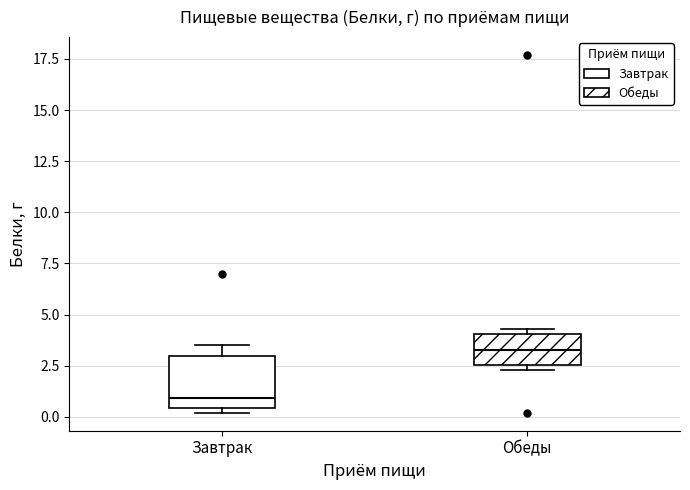

Comparing the boxes themselves (not the whiskers), which one is the tallest?

Завтрак